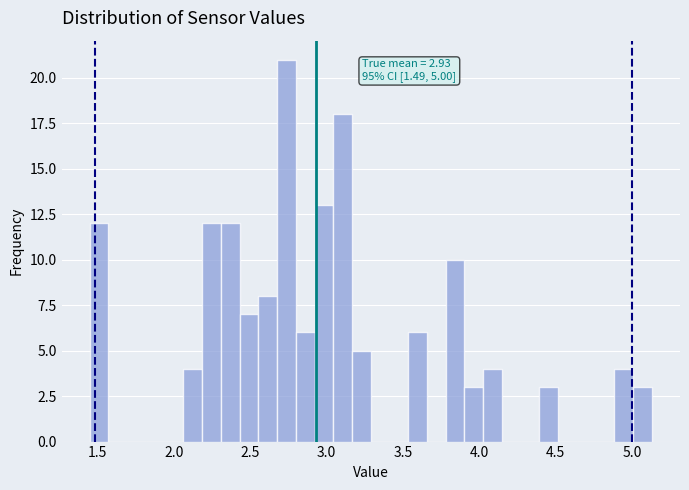

Around what value on the x-axis is the tallest bar? Give the approximate position of its centre, as read against the axis.

2.75